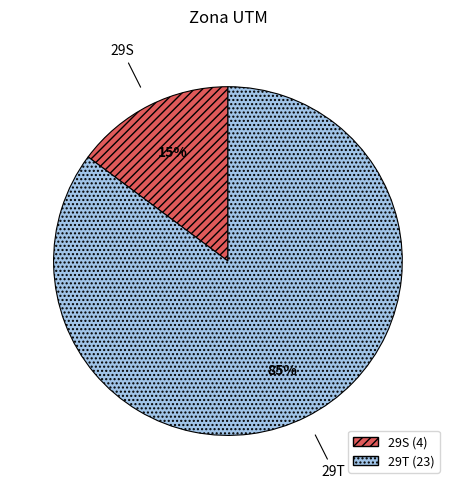

Is it true that 29T is 96% of the pie?

False